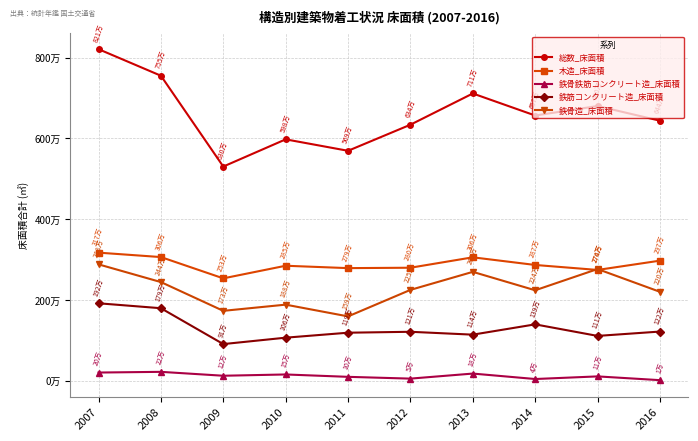

Is this an area chart (filled region under the line)?

No